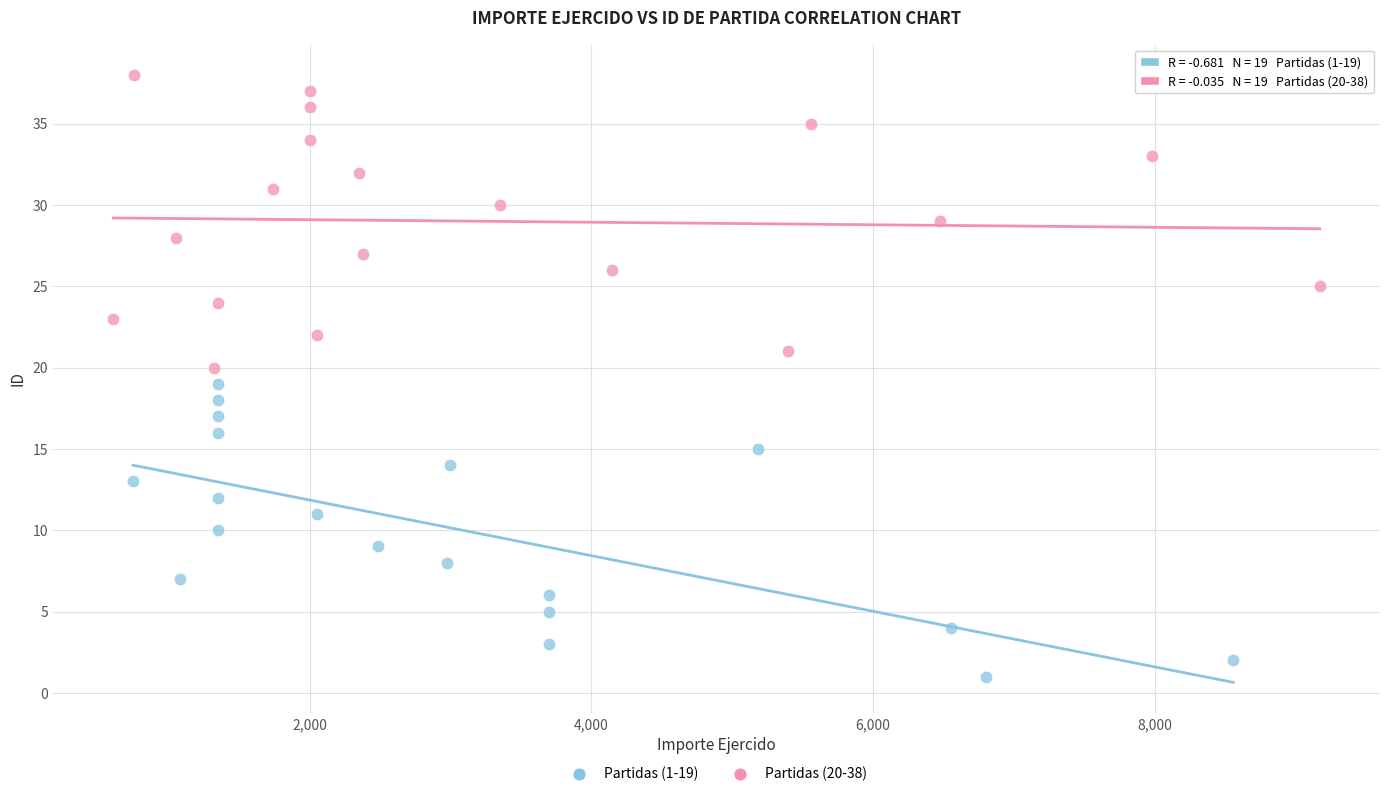

Which series contains the lowest Y value?

Partidas (1-19)